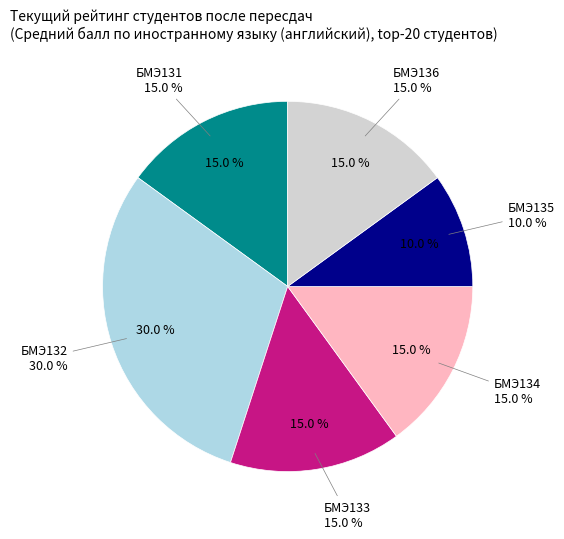

True or false: БМЭ134 accounts for 1% of the total.

False